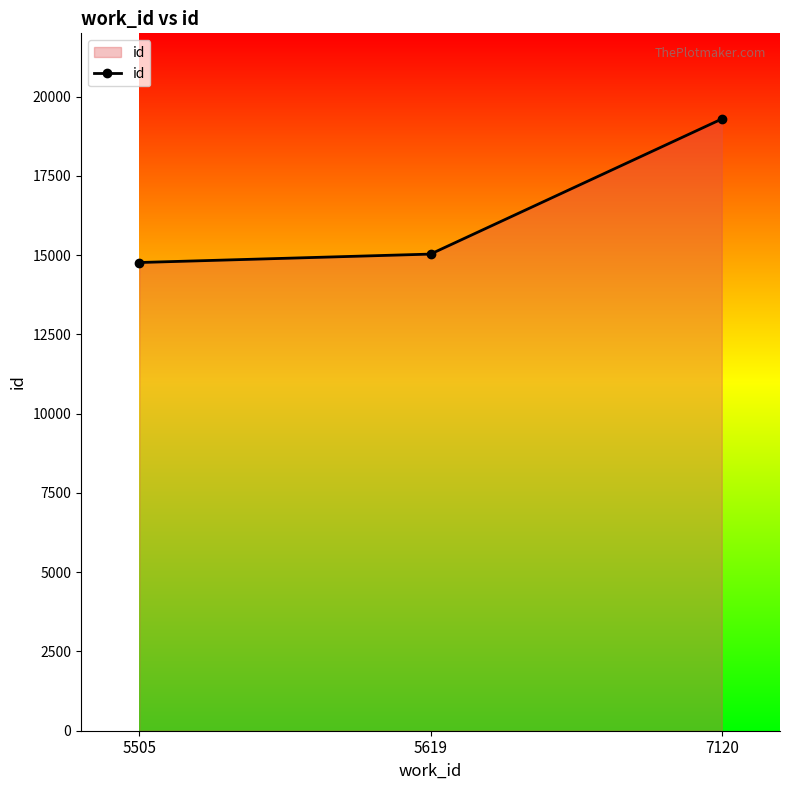

Reading left to right, transcribe all the data shown in this chart.

14770	15036	19297